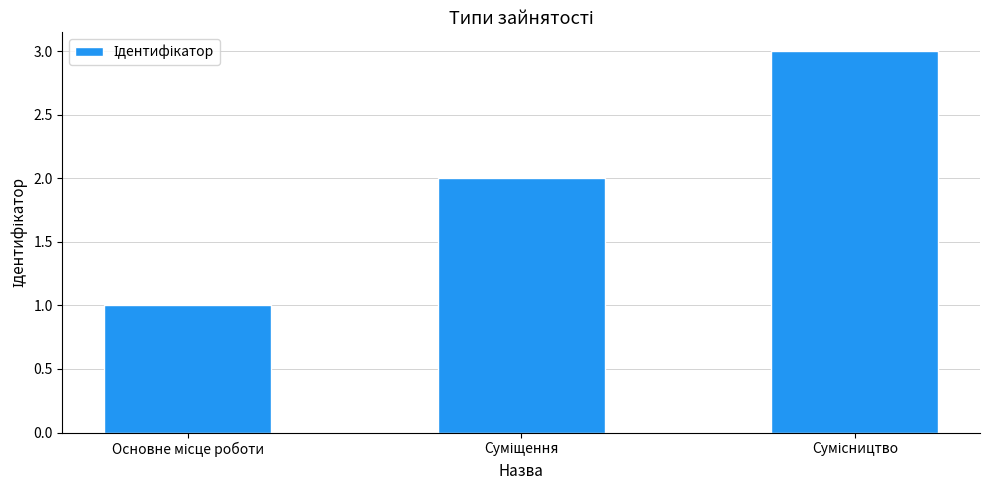

What is the sum of all values?

6